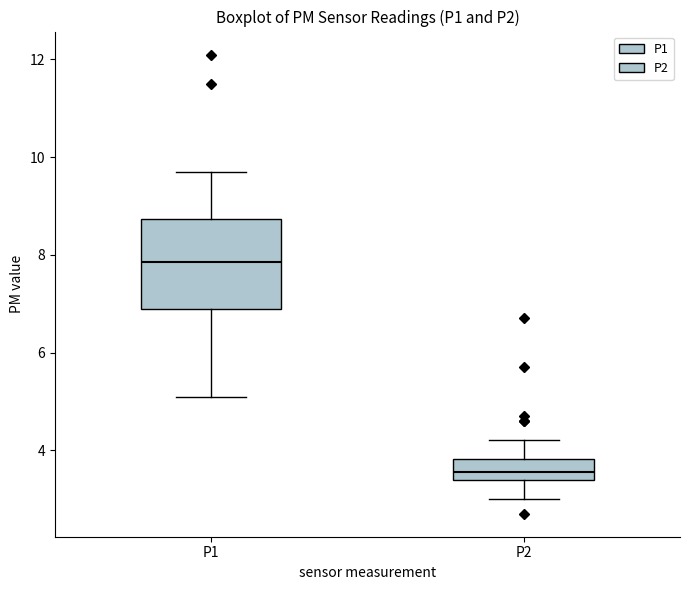

Reading left to right, read every box against the y-axis: the position of its median line, the range the box covers, and the ends of its whiskers. The values are not printed on the chart, so give them approximately, as read against the axis.

P1: median 7.8, box 7.0 to 8.8, whiskers 5.2 to 9.8
P2: median 3.6, box 3.4 to 3.8, whiskers 3.0 to 4.2